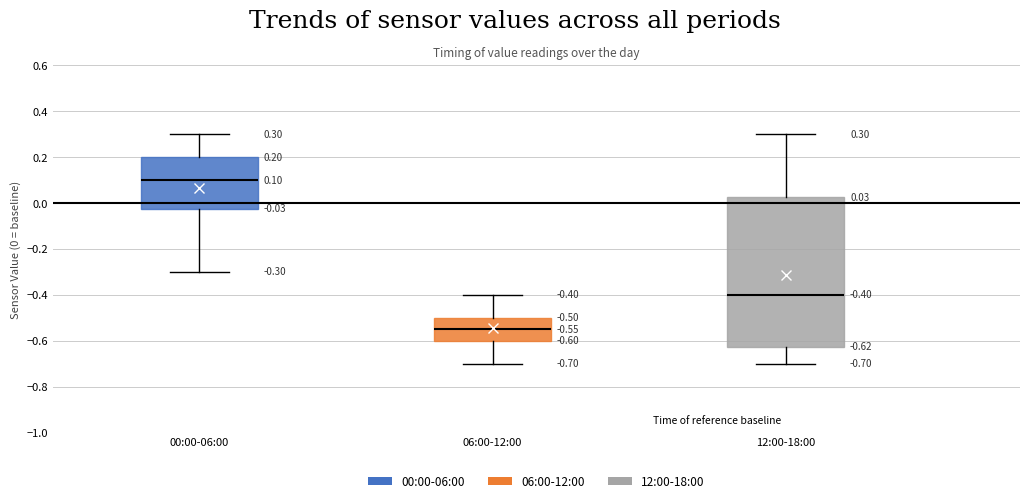

Which box is the tallest, from its lower edge to its upper edge?

12:00-18:00